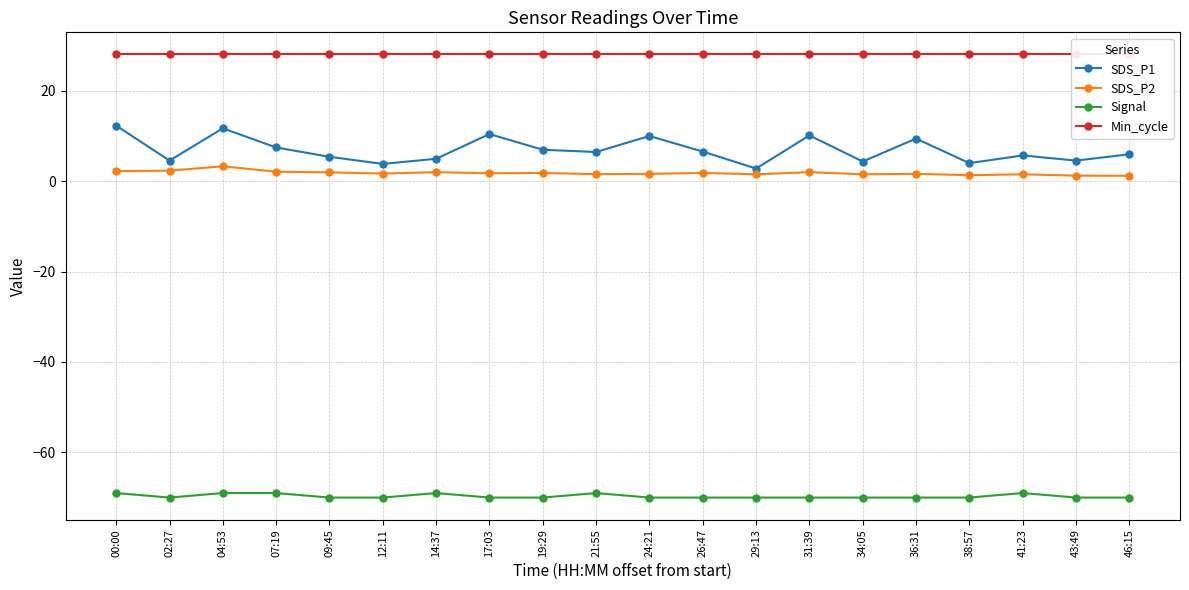

What is the difference between the maximum and minimum values in the Signal series?

1.0